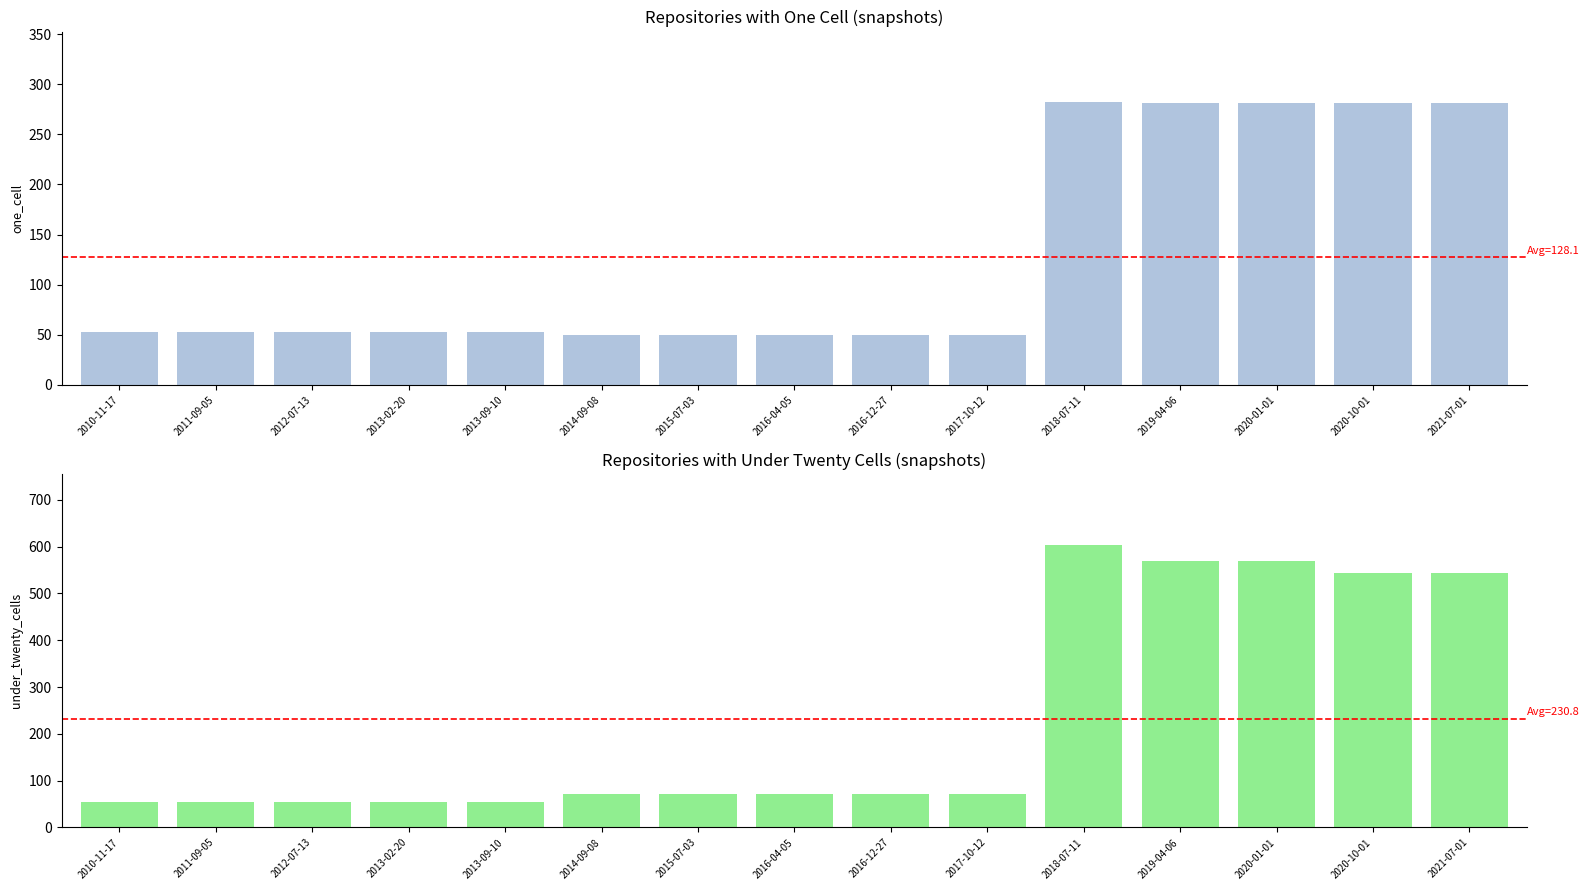

Rank the series at 2011-09-05 from lowest to highest value.

one_cell, under_twenty_cells